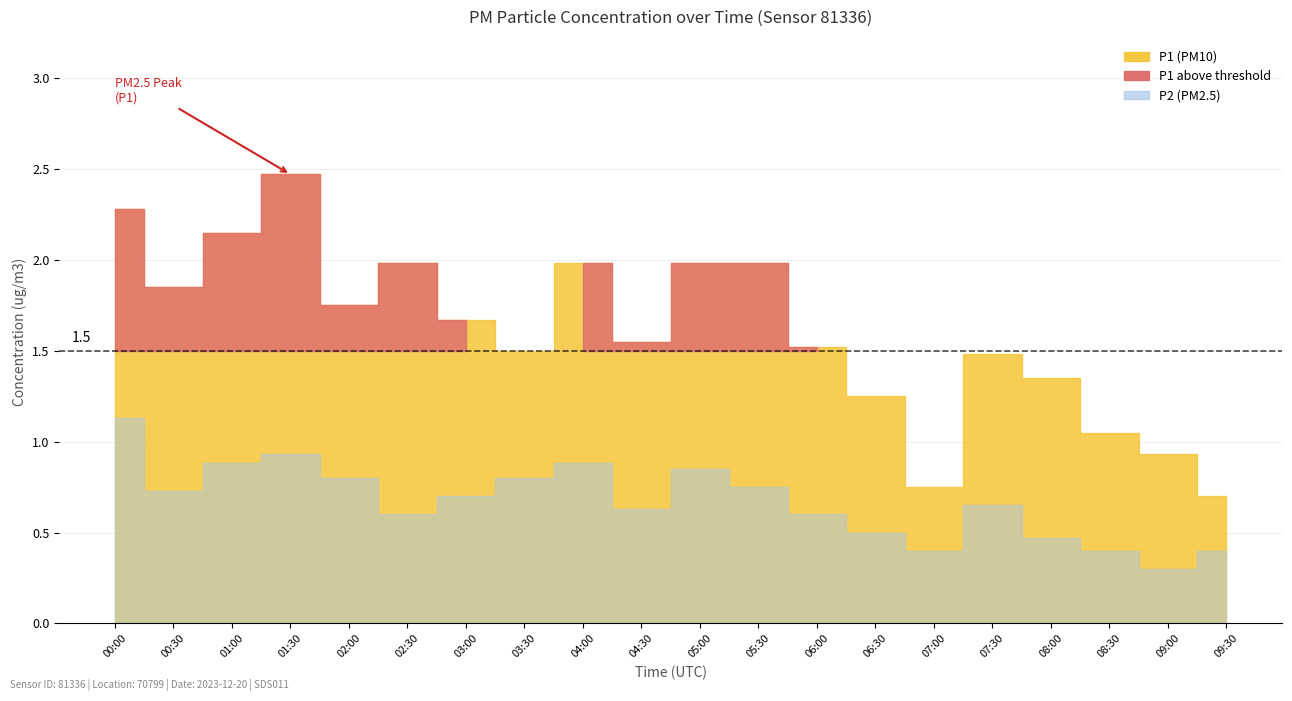

At which label is P1 closest to 1?

08:30